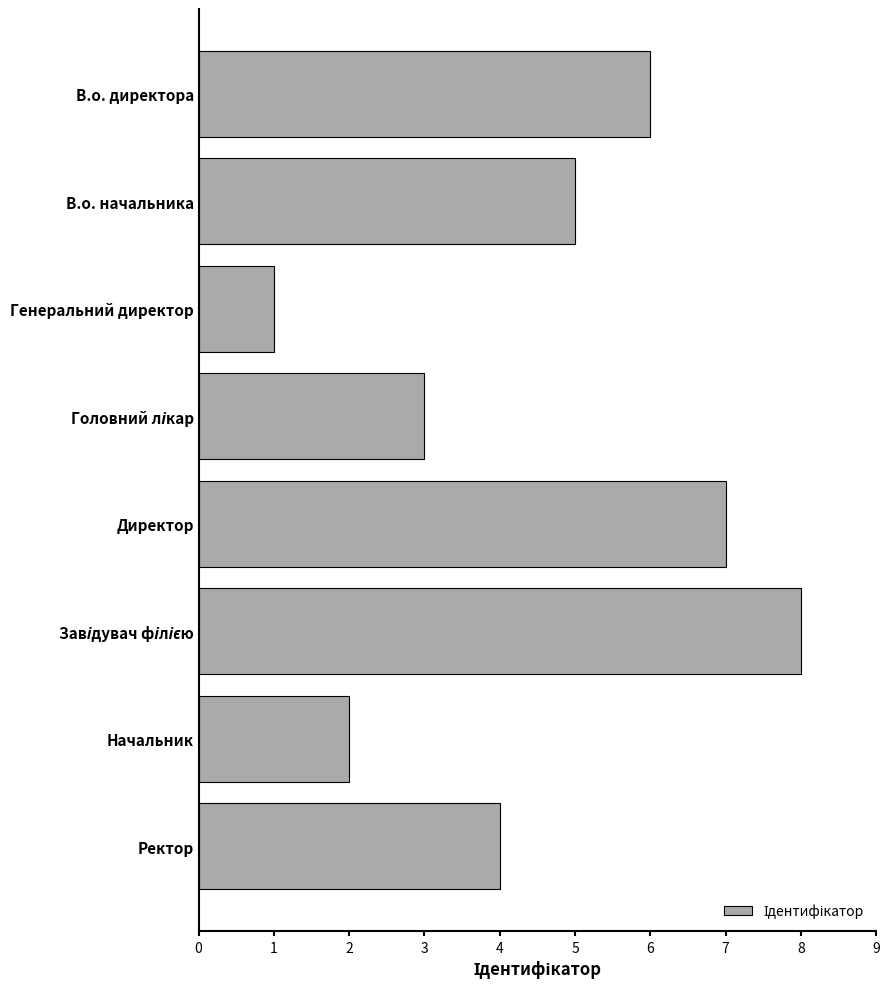

What position from the bottom is Генеральний директор?

6